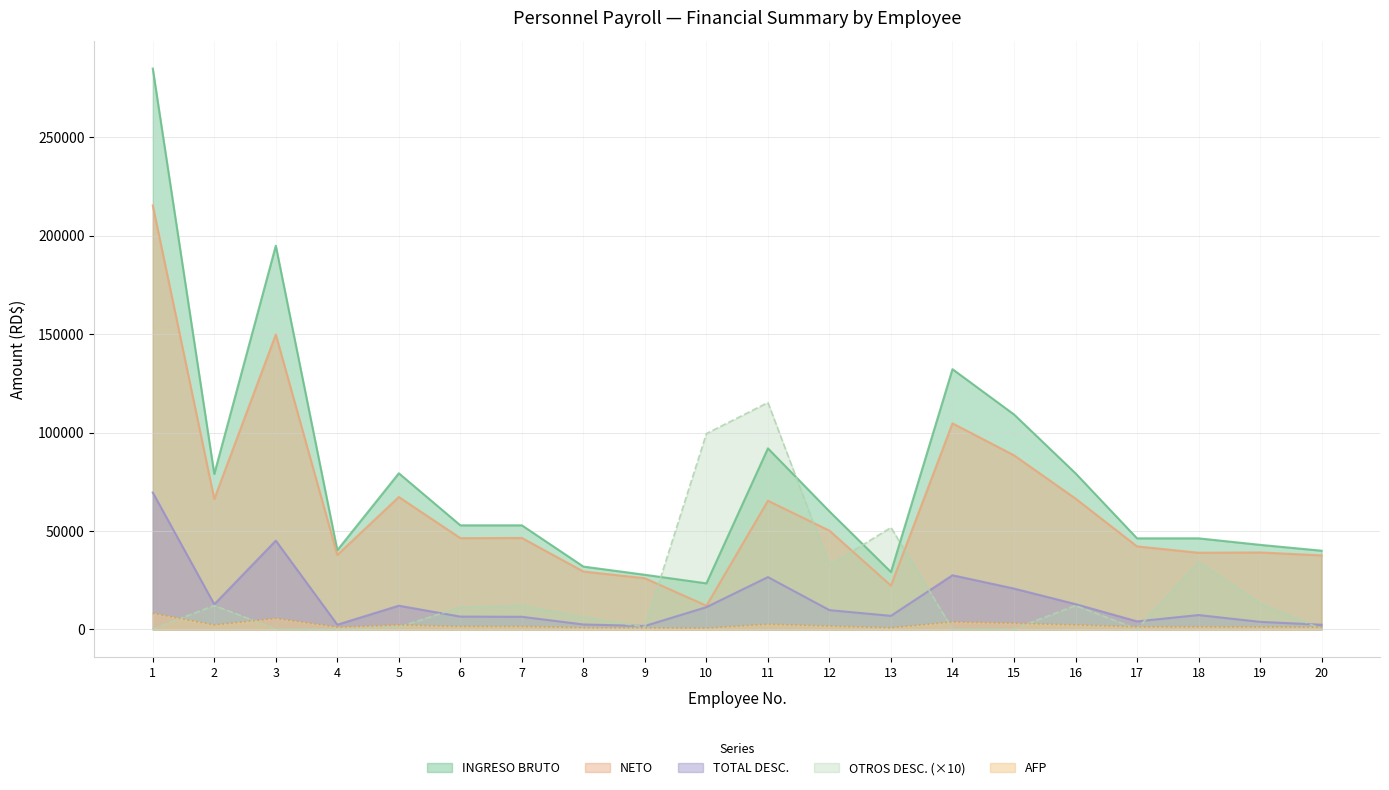

List the labels in order of OTROS DESC. value, smallest first.

1, 3, 4, 14, 15, 17, 20, 5, 9, 8, 6, 2, 7, 16, 19, 12, 18, 13, 10, 11